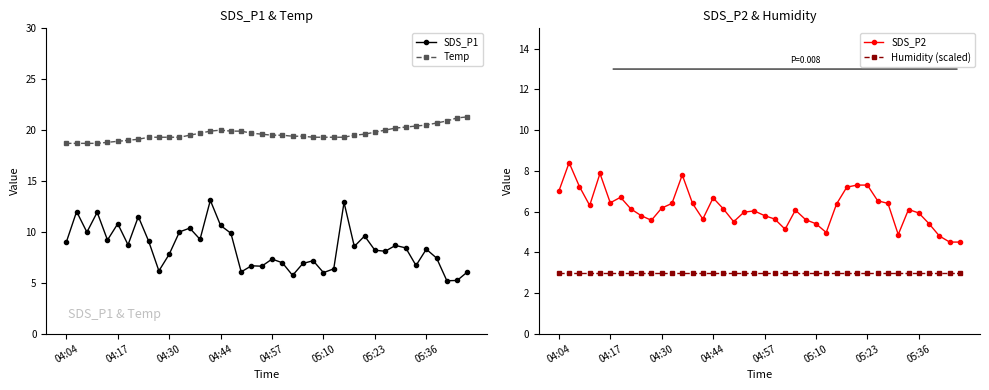

Which series has the largest range (max minus min)?

SDS_P1